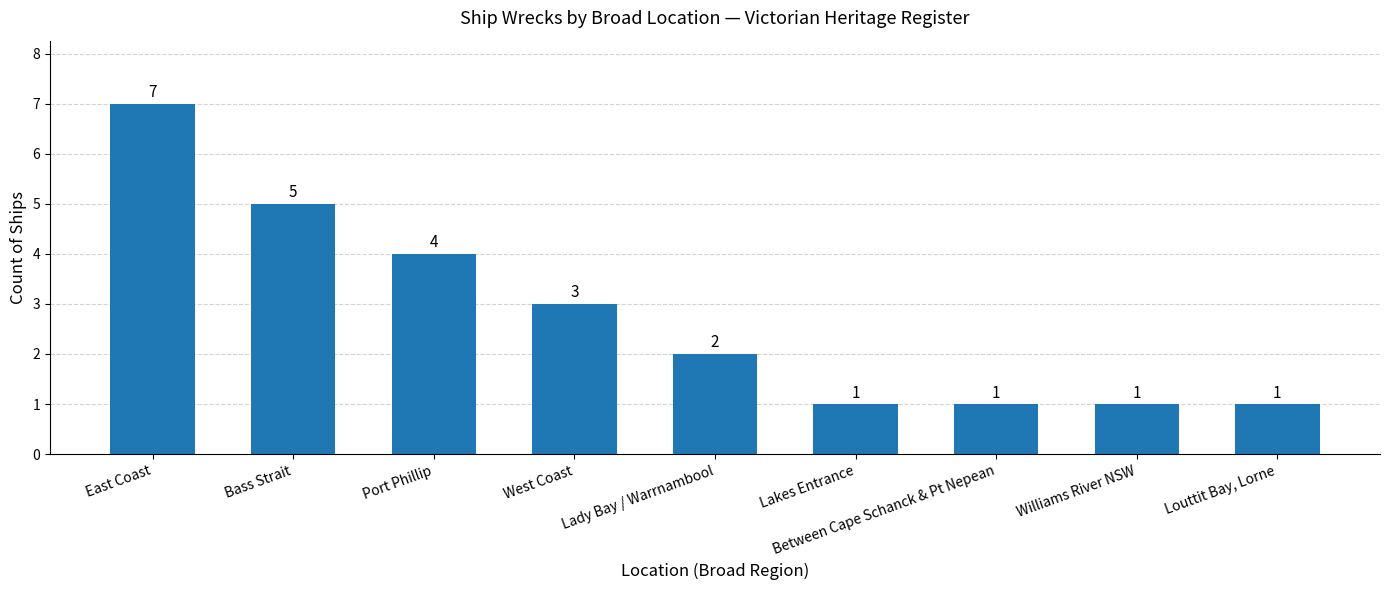

Where is the data nearest to the value 4?

Port Phillip